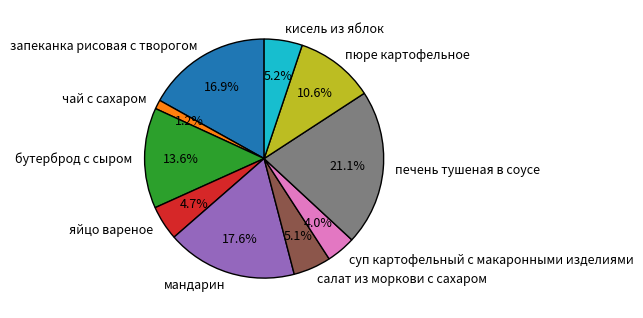

The кисель из яблок slice represents 5% of the pie. True or false?

True